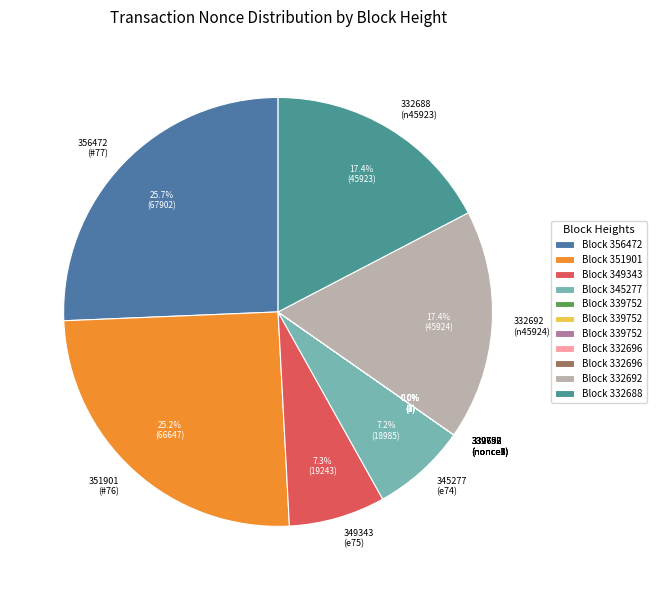

Is there a majority slice in this chart?

No